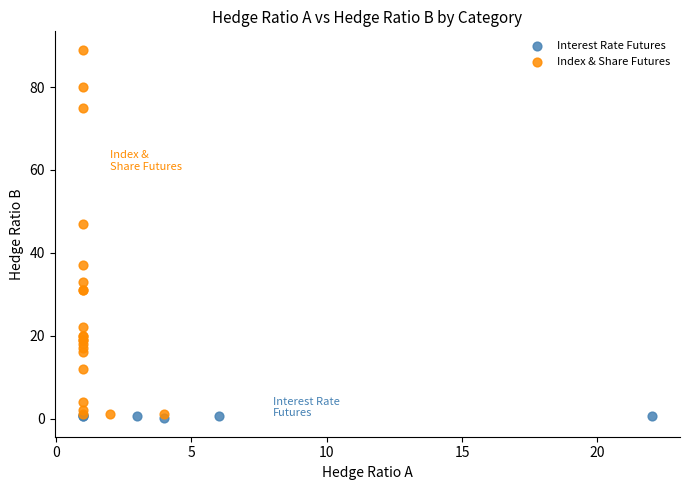

Which series contains the highest Y value?

Index & Share Futures